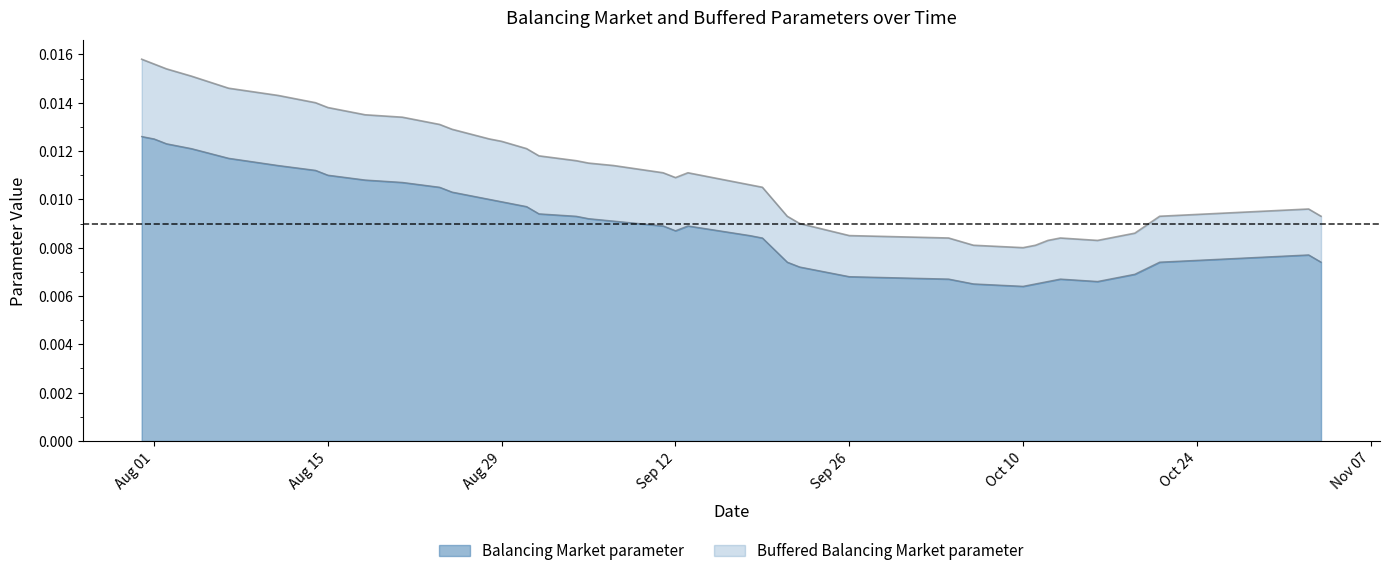

The Buffered Balancing Market parameter series shows 0.0 at 10. True or false?

True